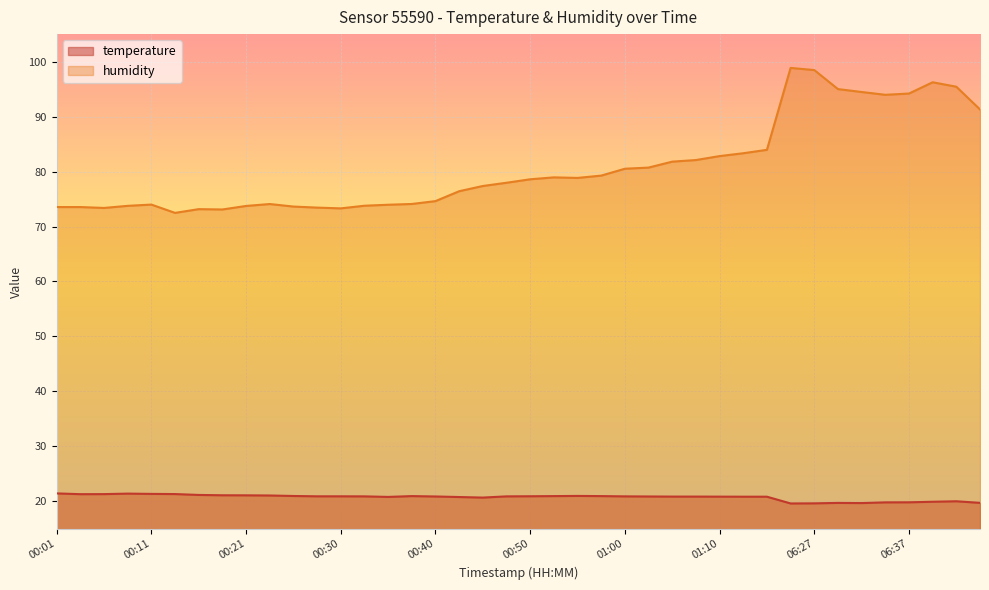

At which category does temperature reach its first local peak?

00:08